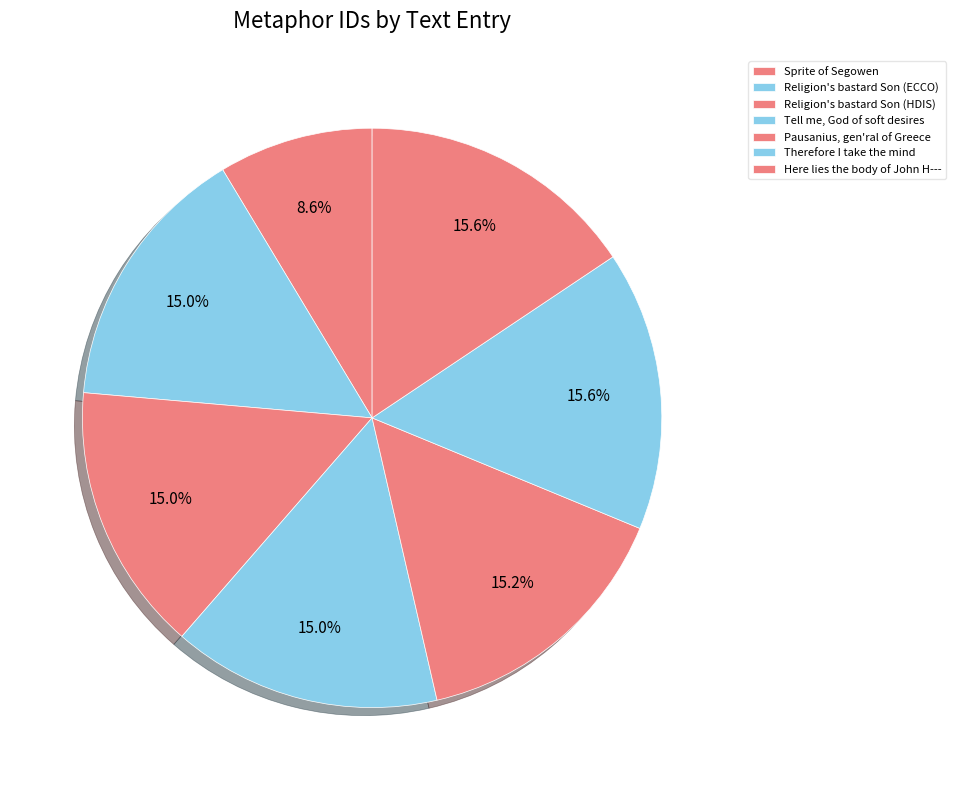

Which category has the smallest portion of the pie?

Sprite of Segowen